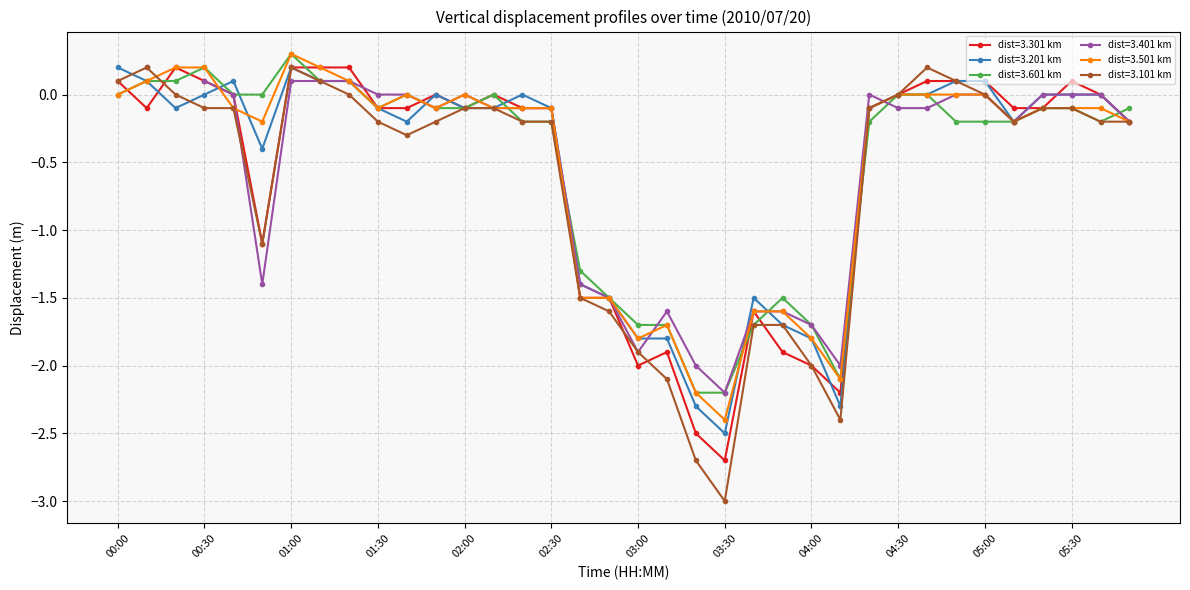

After their last crossing, which series has the higher values: 3.201 or 3.301?

3.301